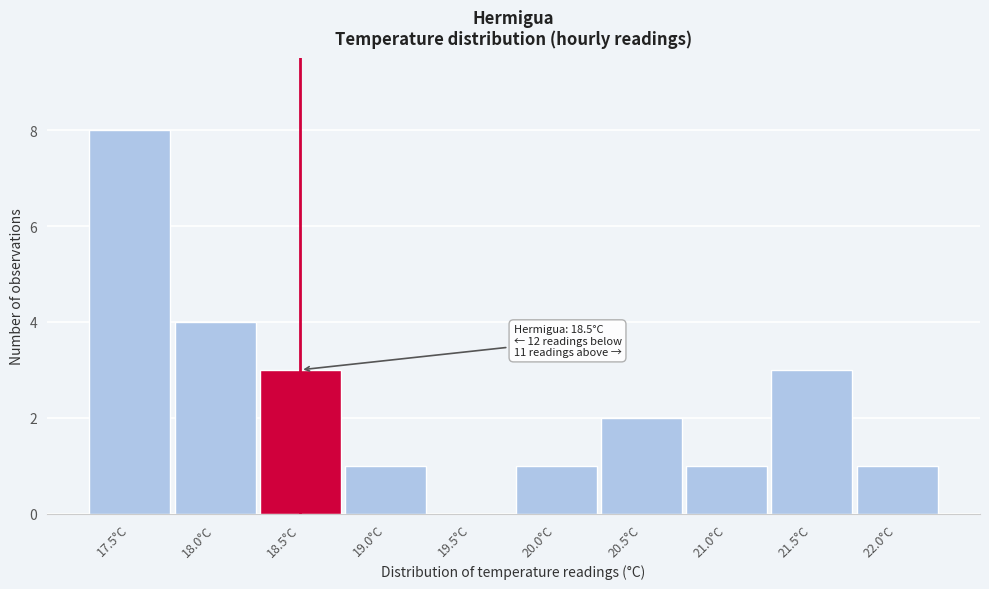

Reading right to left, list all the values displayed in this chart.

22.0°C=1	21.5°C=3	21.0°C=1	20.5°C=2	20.0°C=1	19.5°C=0	19.0°C=1	18.5°C=3	18.0°C=4	17.5°C=8